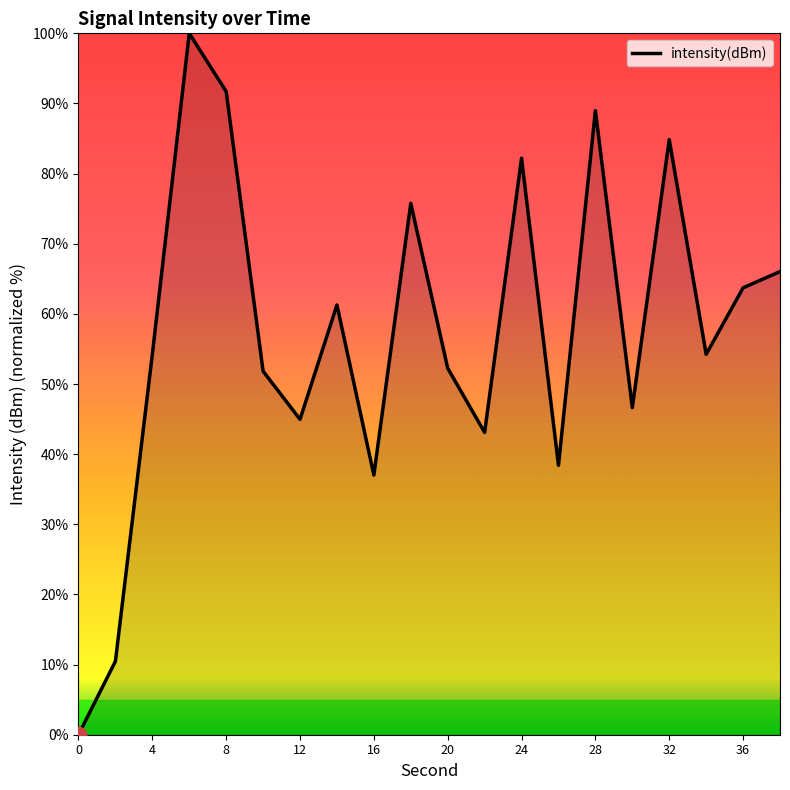

What is the greatest value displayed?

100.0